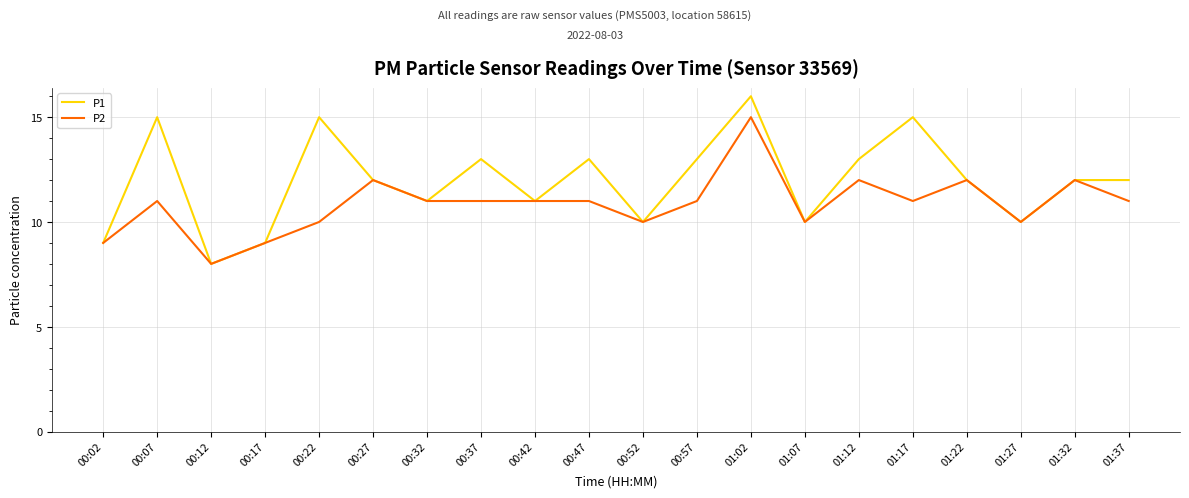

At which label does P1 first exceed 12?

00:07